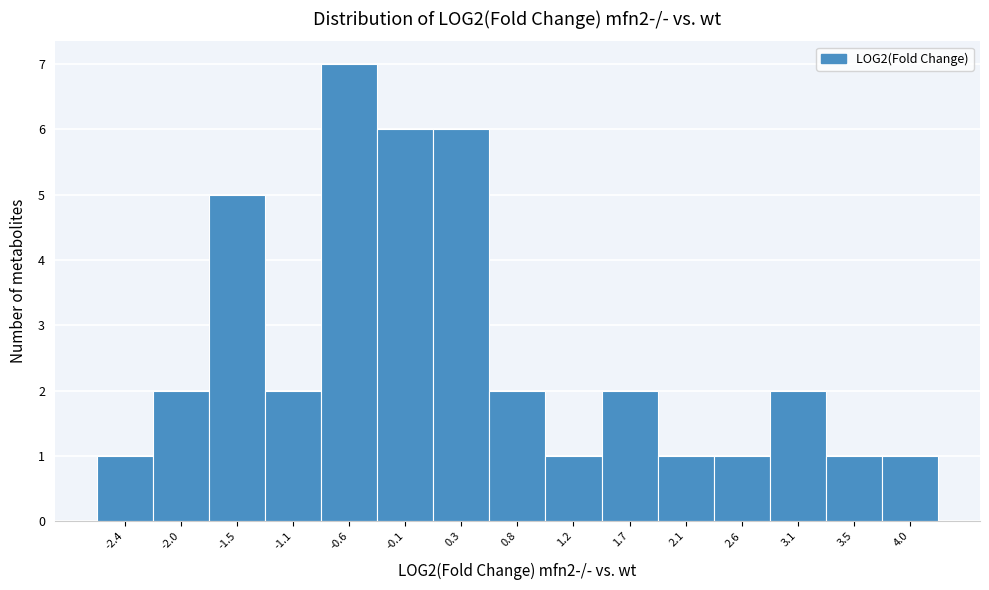

Reading left to right, list all the values displayed in this chart.

-2.4=1	-2.0=2	-1.5=5	-1.1=2	-0.6=7	-0.1=6	0.3=6	0.8=2	1.2=1	1.7=2	2.1=1	2.6=1	3.1=2	3.5=1	4.0=1